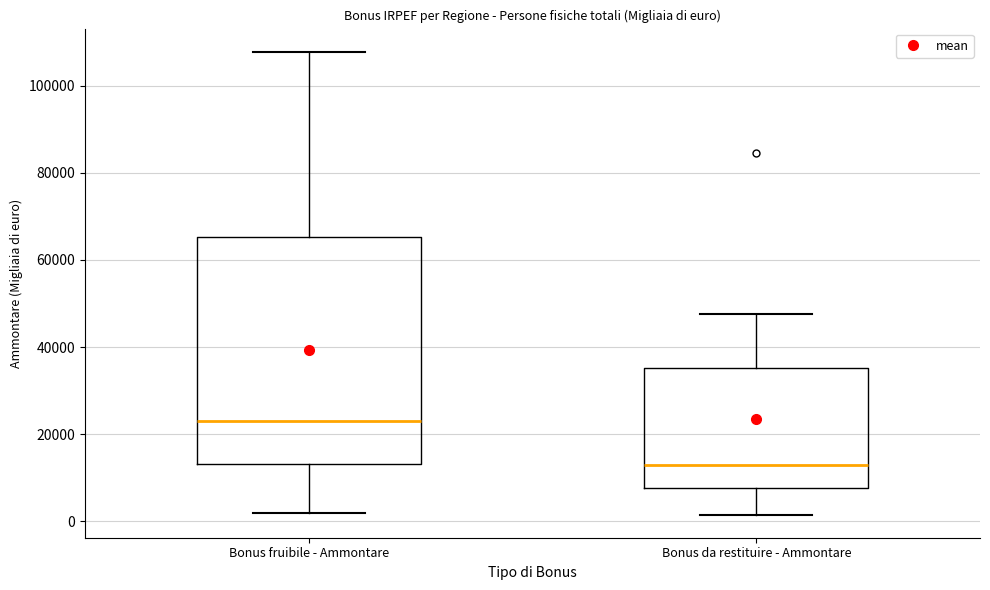

Reading left to right, read every box against the y-axis: the position of its median line, the range the box covers, and the ends of its whiskers. The values are not printed on the chart, so give them approximately, as read against the axis.

Bonus fruibile - Ammontare: median 24000, box 14000 to 66000, whiskers 2000 to 108000
Bonus da restituire - Ammontare: median 12000, box 8000 to 36000, whiskers 2000 to 48000